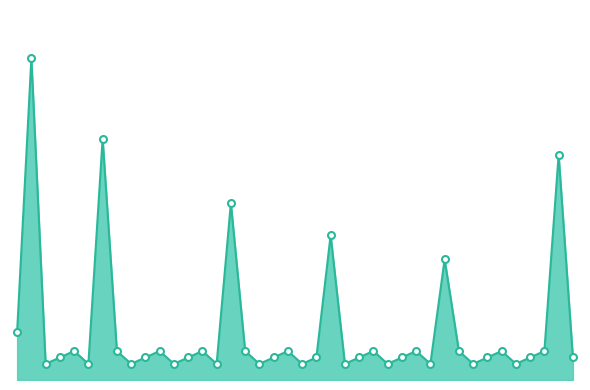

Does the chart have visible grid lines?

No